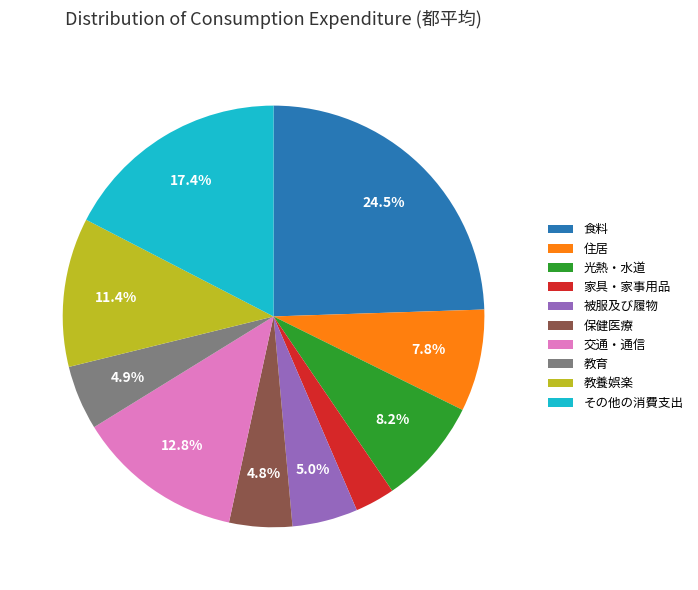

What is the largest slice in the pie chart?

食料